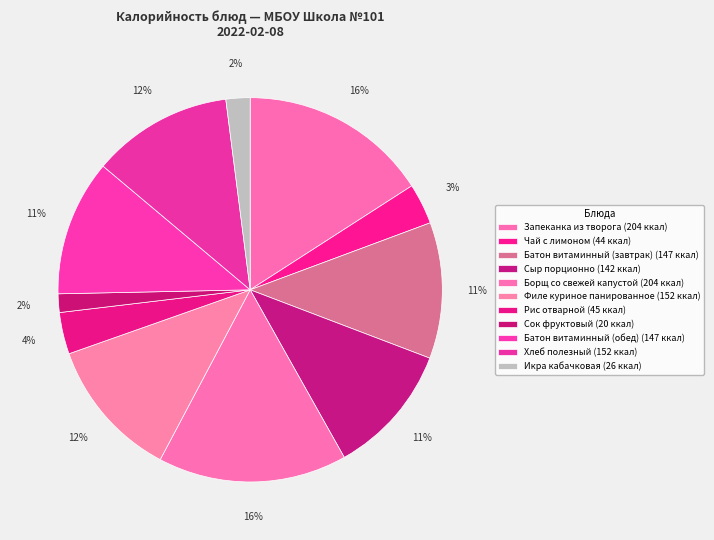

Is it true that Сок фруктовый is 2% of the pie?

True